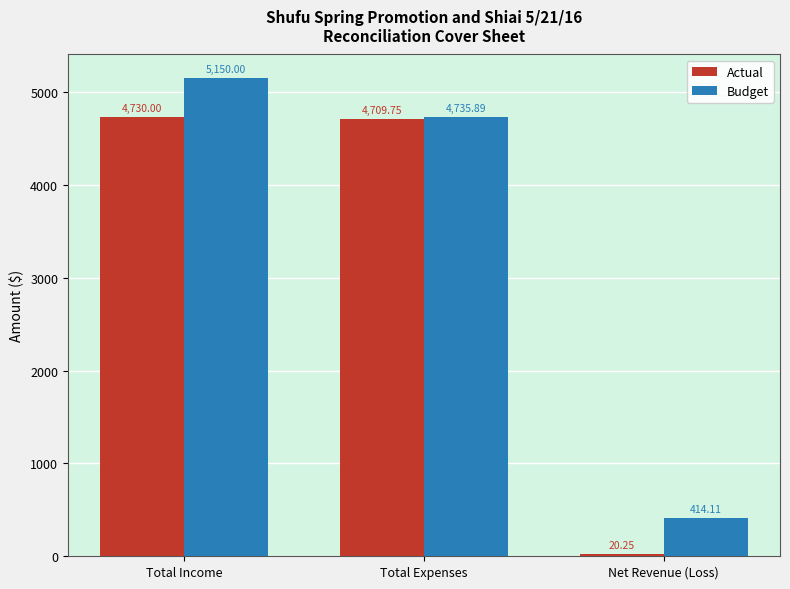

What position from the right is Net Revenue (Loss)?

1